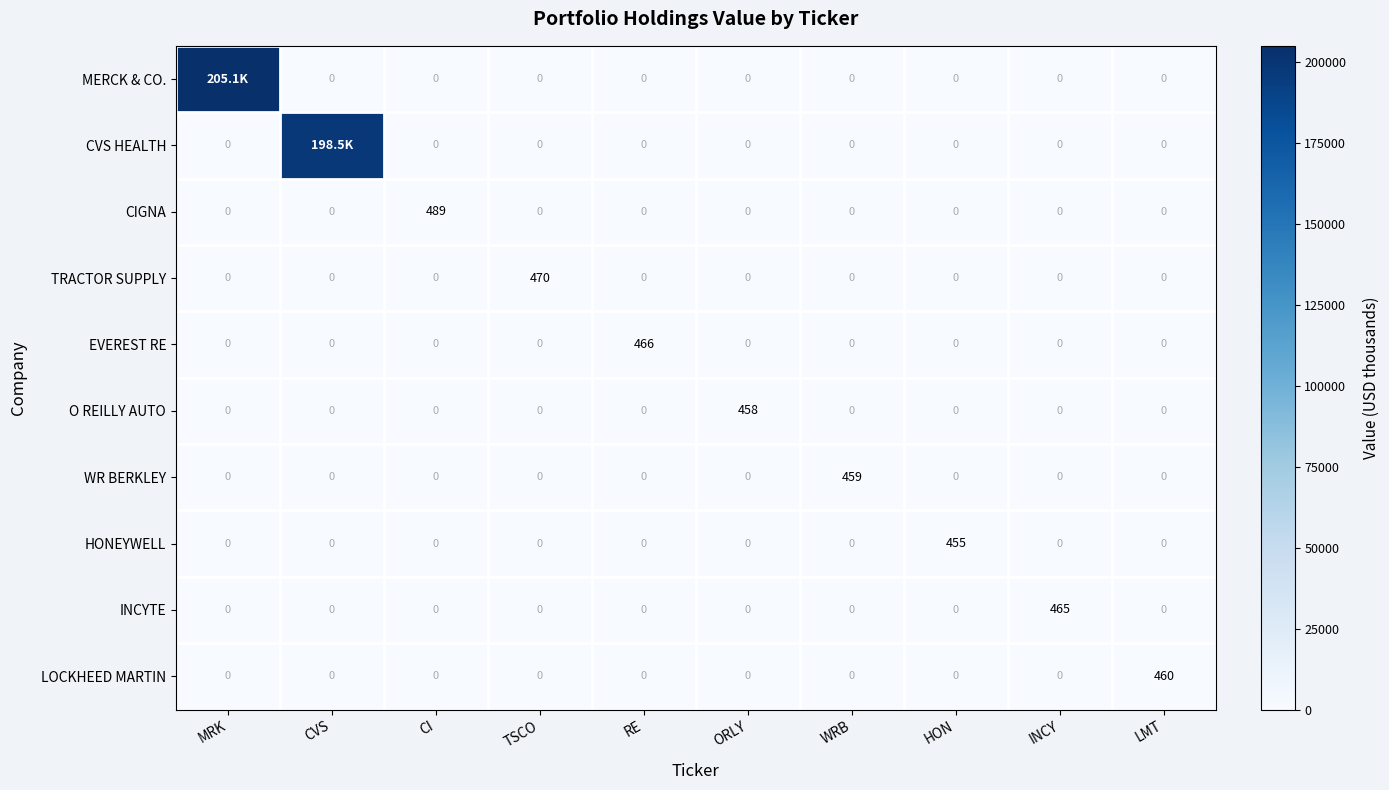

What is the spread (max minus min) of values at TSCO?

470